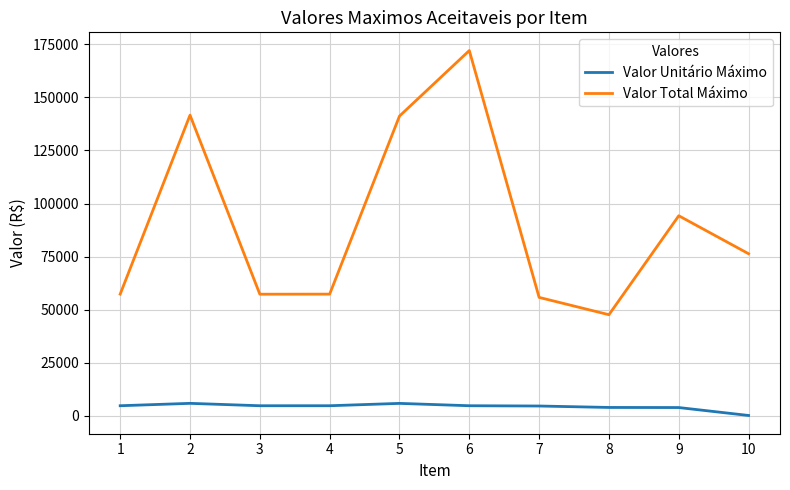

Which series has the widest spread of values?

Valor Total Máximo